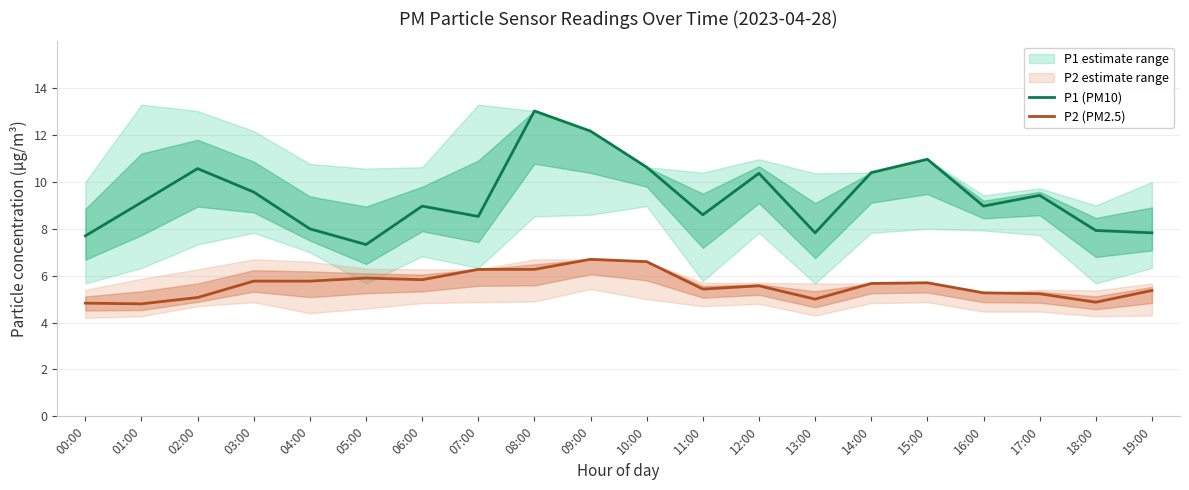

Is it true that P1 (PM10) equals 5.3 at 06:00?

False